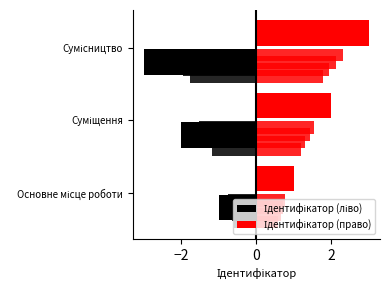

Which series has the largest total across all categories?

Ідентифікатор (право)